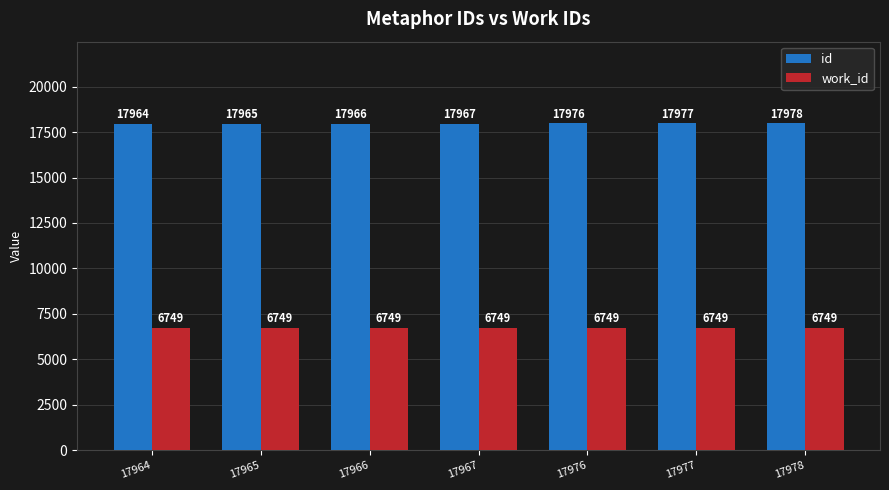

Reading left to right, transcribe all the data shown in this chart.

id: 17964	17965	17966	17967	17976	17977	17978
work_id: 6749	6749	6749	6749	6749	6749	6749